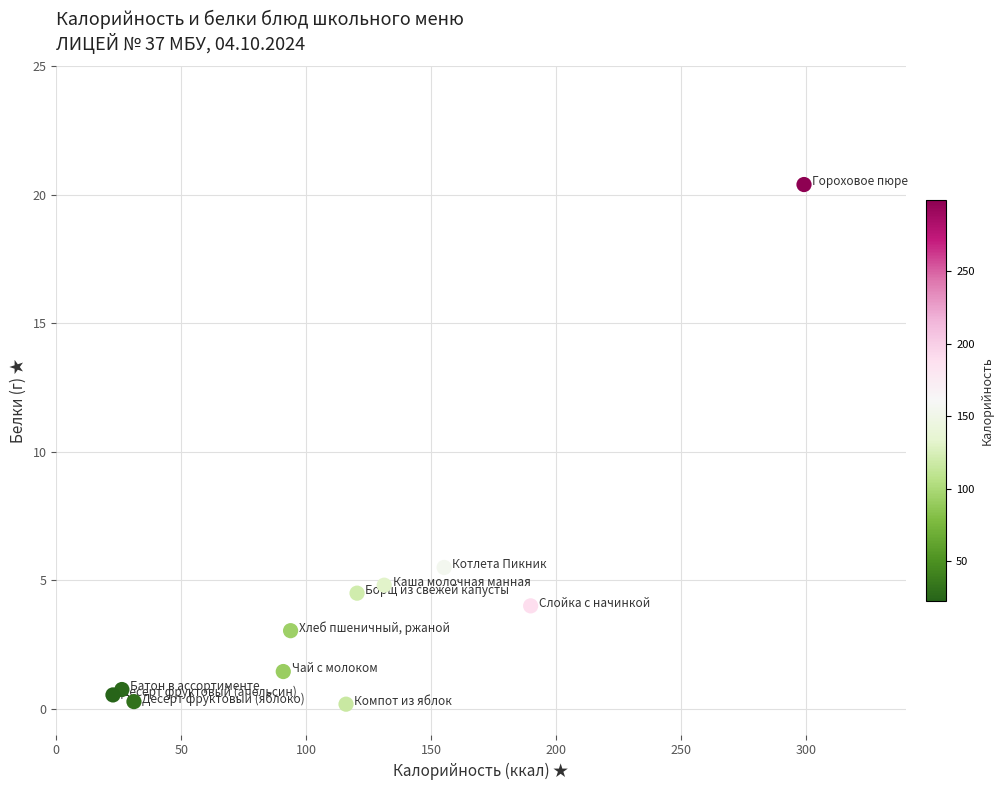

What is the average Y value?

4.1